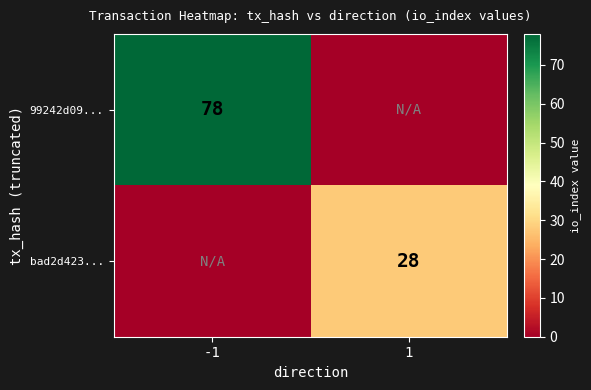

True or false: 99242d09... has a value of 78 at -1.

True